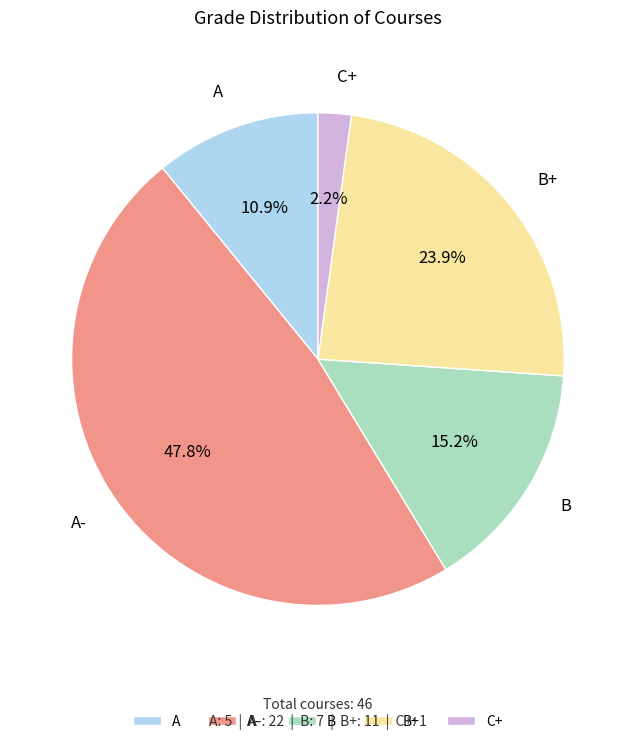

Does B represent more than half of the total?

No